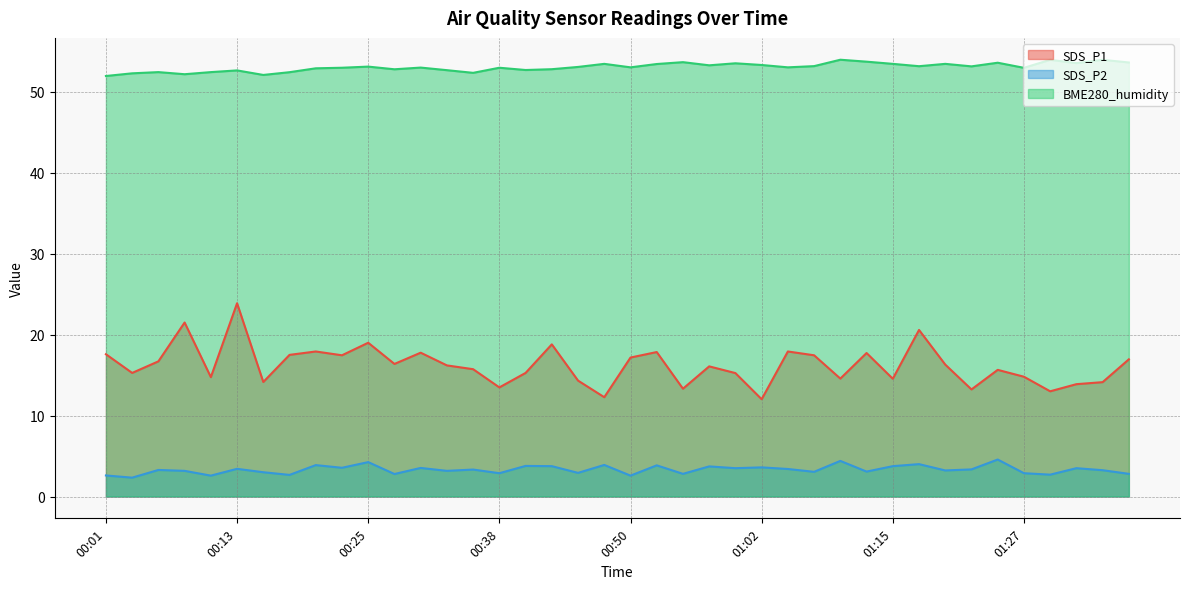

Reading right to left, what are all the values shown in this chart?

SDS_P1: 01:37=16.9	01:35=14.1	01:32=13.9	01:30=13.0	01:27=14.8	01:25=15.7	01:22=13.2	01:20=16.3	01:17=20.6	01:15=14.6	01:12=17.7	01:10=14.6	01:07=17.4	01:05=17.9	01:02=12.0	01:00=15.2	00:57=16.1	00:55=13.3	00:53=17.9	00:50=17.2	00:48=12.3	00:45=14.3	00:43=18.8	00:40=15.3	00:38=13.5	00:35=15.7	00:33=16.2	00:30=17.8	00:28=16.4	00:25=19.0	00:23=17.4	00:20=17.9	00:18=17.5	00:16=14.2	00:13=23.9	00:11=14.8	00:08=21.5	00:06=16.7	00:03=15.3	00:01=17.6
SDS_P2: 01:37=2.8	01:35=3.2	01:32=3.5	01:30=2.7	01:27=2.9	01:25=4.6	01:22=3.4	01:20=3.2	01:17=4.0	01:15=3.8	01:12=3.1	01:10=4.4	01:07=3.0	01:05=3.4	01:02=3.6	01:00=3.5	00:57=3.7	00:55=2.8	00:53=3.9	00:50=2.6	00:48=3.9	00:45=2.9	00:43=3.8	00:40=3.8	00:38=2.9	00:35=3.3	00:33=3.2	00:30=3.5	00:28=2.8	00:25=4.2	00:23=3.5	00:20=3.9	00:18=2.7	00:16=3.0	00:13=3.4	00:11=2.6	00:08=3.2	00:06=3.3	00:03=2.3	00:01=2.6
BME280_humidity: 01:37=53.6	01:35=54.0	01:32=53.5	01:30=54.0	01:27=53.0	01:25=53.6	01:22=53.1	01:20=53.5	01:17=53.2	01:15=53.5	01:12=53.7	01:10=54.0	01:07=53.2	01:05=53.0	01:02=53.3	01:00=53.5	00:57=53.3	00:55=53.7	00:53=53.4	00:50=53.0	00:48=53.5	00:45=53.1	00:43=52.8	00:40=52.7	00:38=53.0	00:35=52.4	00:33=52.7	00:30=53.0	00:28=52.8	00:25=53.1	00:23=53.0	00:20=52.9	00:18=52.4	00:16=52.1	00:13=52.6	00:11=52.4	00:08=52.2	00:06=52.4	00:03=52.3	00:01=52.0